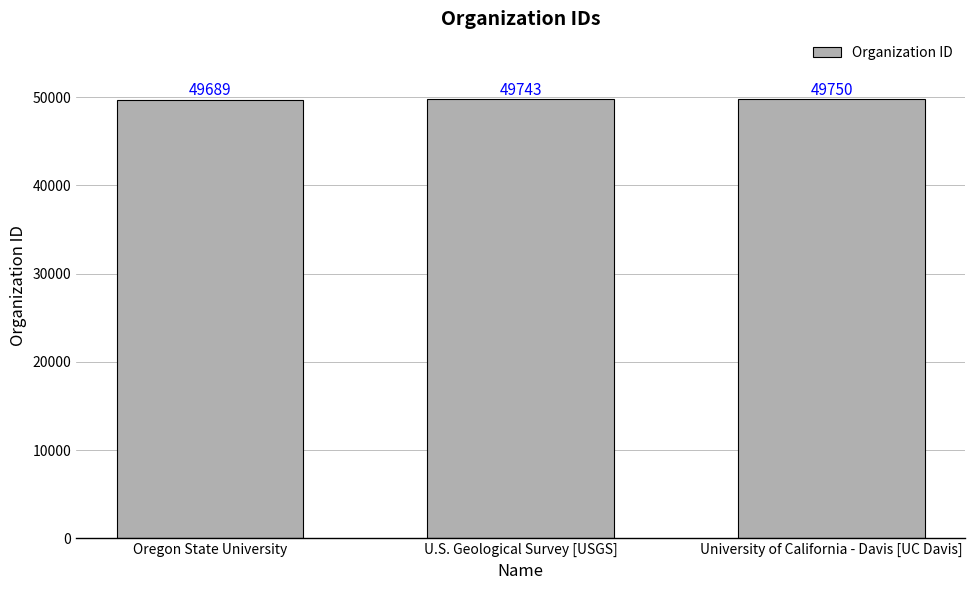

Reading left to right, what are all the values shown in this chart?

Oregon State University=49689	U.S. Geological Survey [USGS]=49743	University of California - Davis [UC Davis]=49750